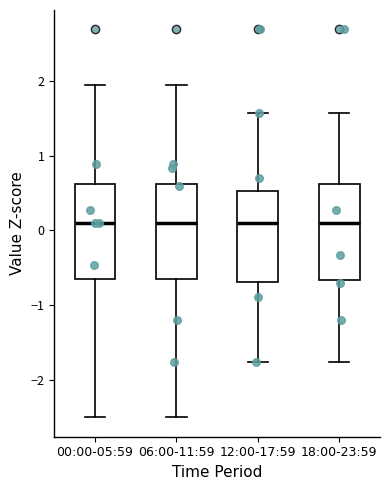

Reading left to right, read every box against the y-axis: the position of its median line, the range the box covers, and the ends of its whiskers. The values are not printed on the chart, so give them approximately, as read against the axis.

00:00-05:59: median 0.1, box -0.6 to 0.6, whiskers -2.5 to 1.9
06:00-11:59: median 0.1, box -0.6 to 0.6, whiskers -2.5 to 1.9
12:00-17:59: median 0.1, box -0.7 to 0.5, whiskers -1.8 to 1.6
18:00-23:59: median 0.1, box -0.7 to 0.6, whiskers -1.8 to 1.6